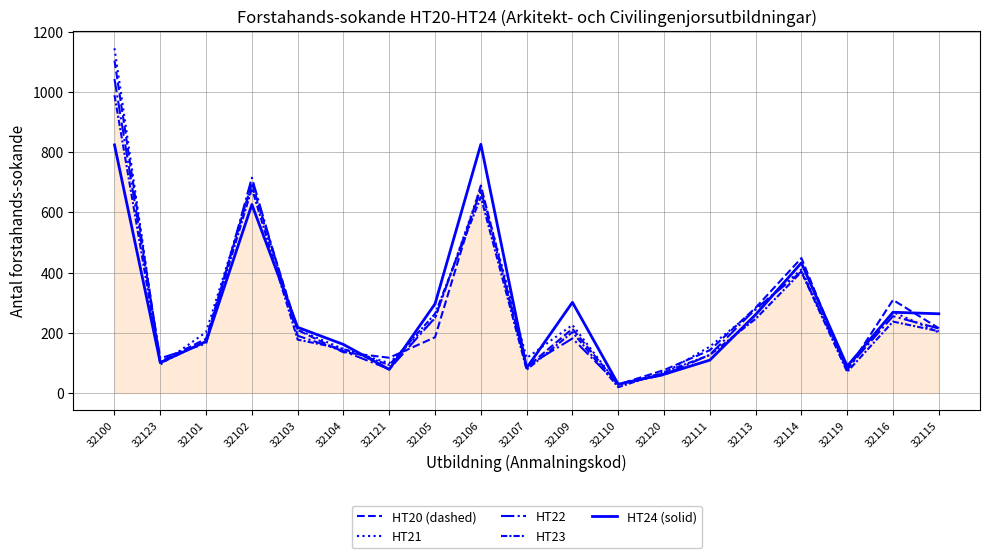

Does the chart display data point markers on the line(s)?

No